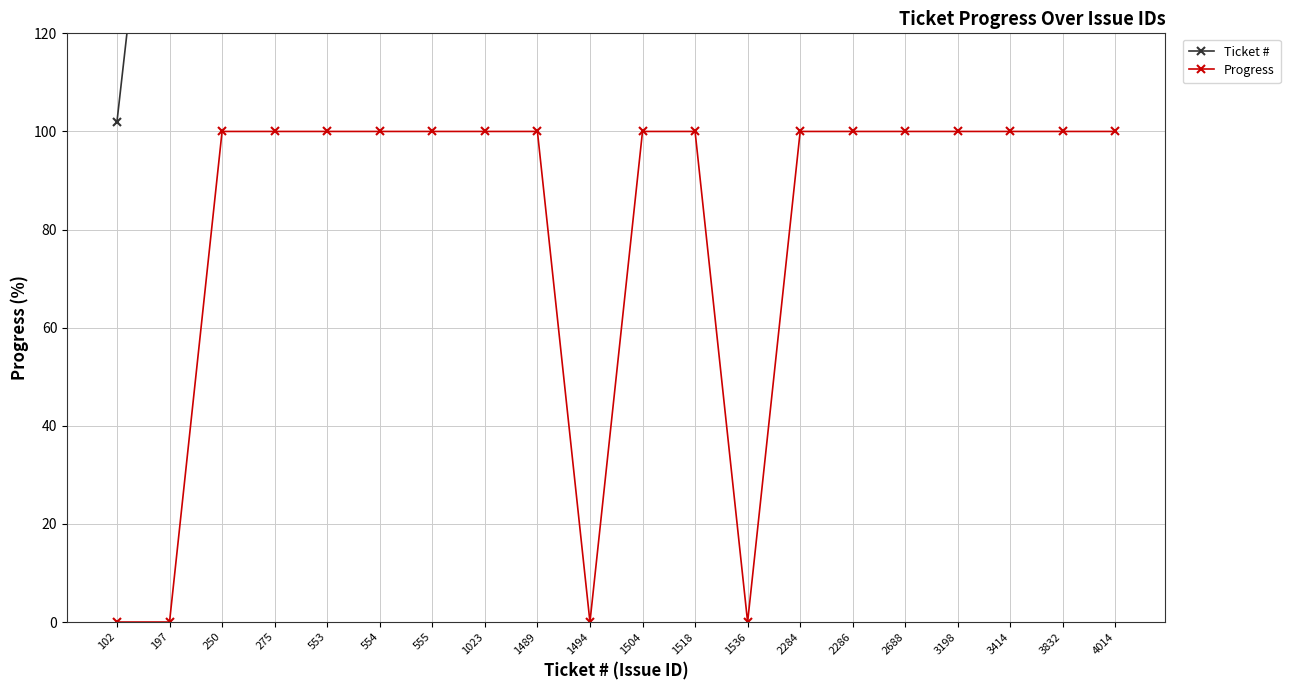

Between 1494 and 3414, which is larger?

3414